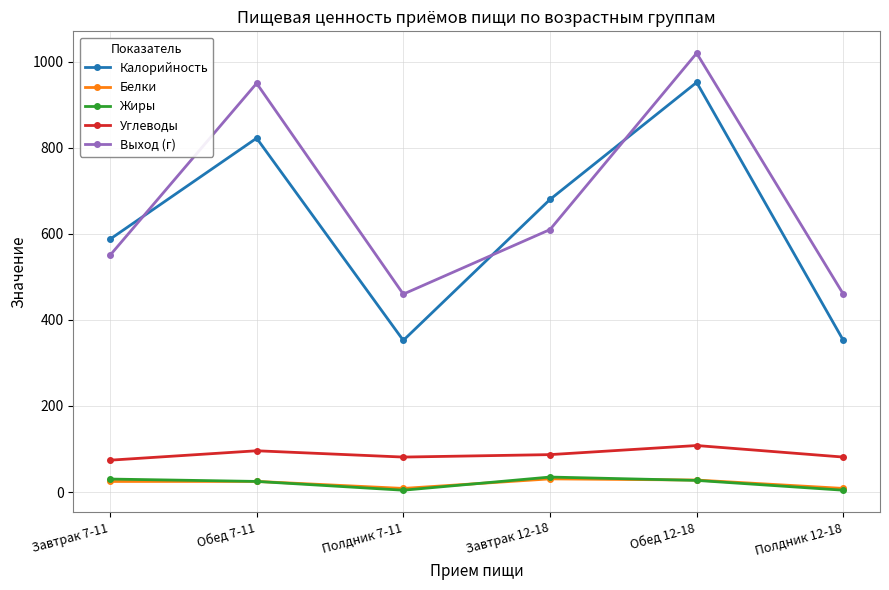

Which category has the highest value in the Выход (г) series?

Обед 12-18